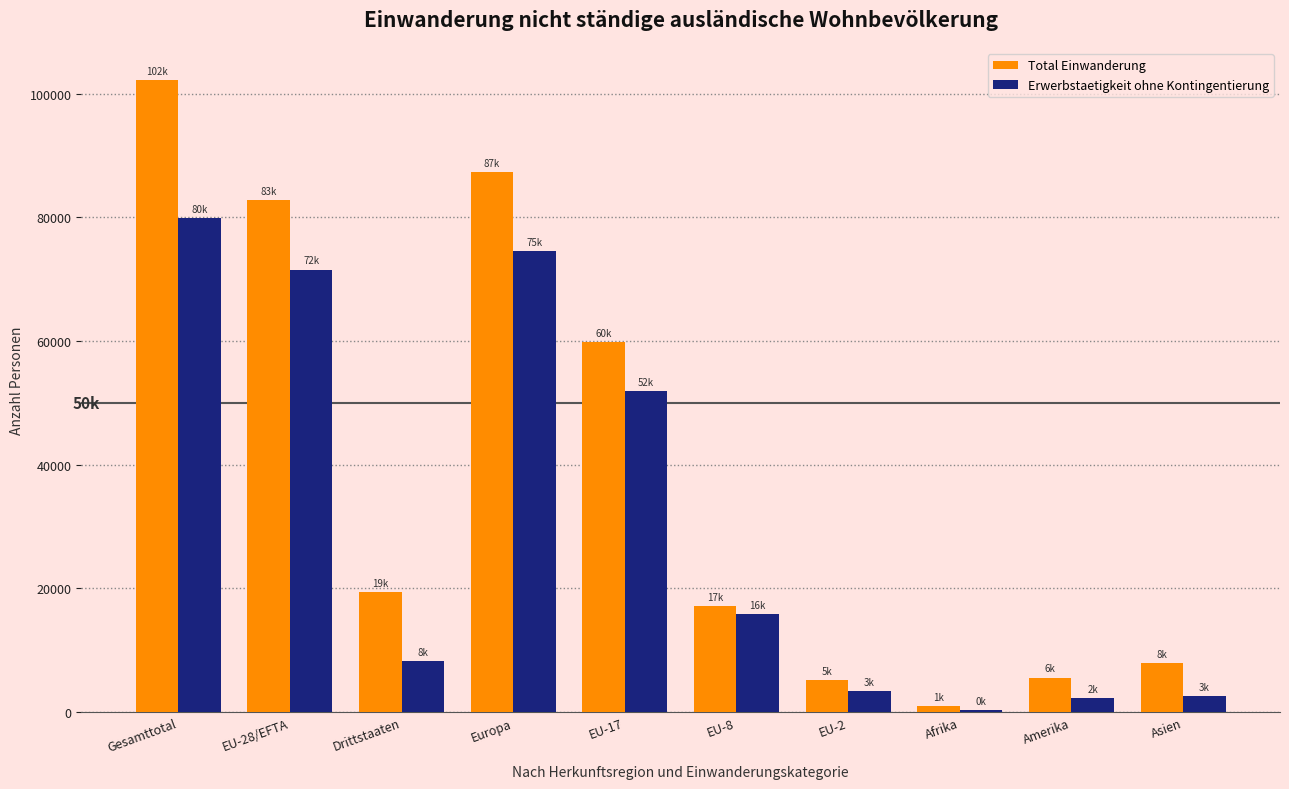

How many categories are shown in the chart?

10